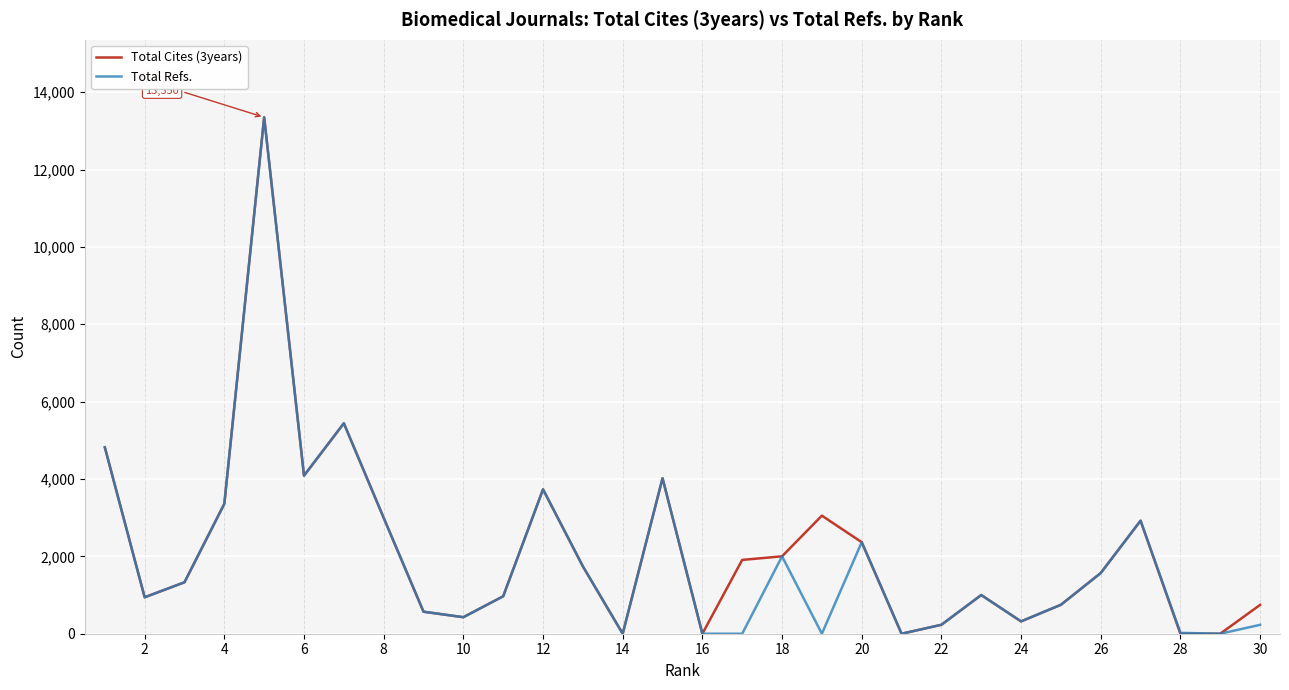

Which series has the largest total across all categories?

Total Cites (3years)